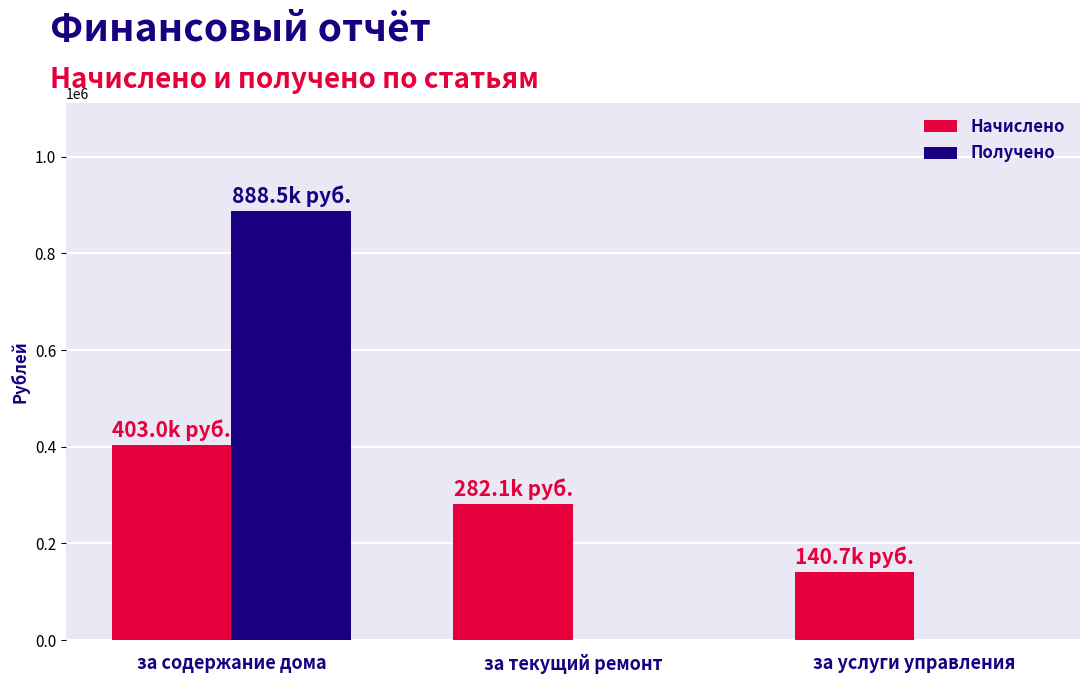

Reading right to left, list all the values displayed in this chart.

Начислено: за услуги управления=140681.0	за текущий ремонт=282067.2	за содержание дома=403004.0
Получено: за услуги управления=0.0	за текущий ремонт=0.0	за содержание дома=888484.1